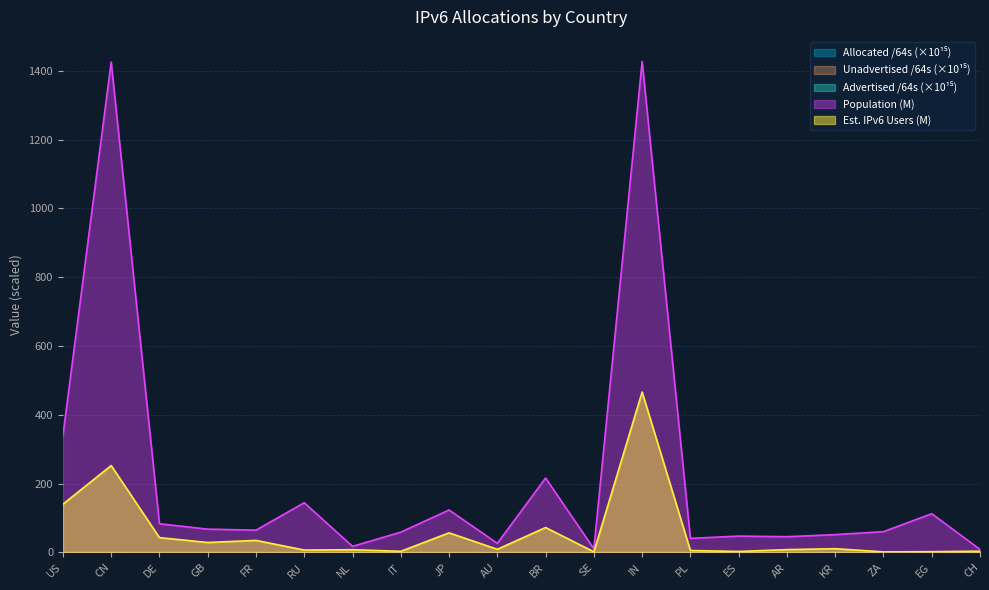

Reading right to left, list all the values displayed in this chart.

Allocated /64s: CH=0.0	EG=0.0	ZA=0.0	KR=0.0	AR=0.0	ES=0.0	PL=0.0	IN=0.0	SE=0.0	BR=0.0	AU=0.0	JP=0.0	IT=0.0	NL=0.1	RU=0.1	FR=0.1	GB=0.1	DE=0.1	CN=0.3	US=0.3
Advertised /64s: CH=0.0	EG=0.0	ZA=0.0	KR=0.0	AR=0.0	ES=0.0	PL=0.0	IN=0.0	SE=0.0	BR=0.0	AU=0.0	JP=0.0	IT=0.0	NL=0.0	RU=0.0	FR=0.0	GB=0.0	DE=0.0	CN=0.0	US=0.1
Unadvertised /64s: CH=0.0	EG=0.0	ZA=0.0	KR=0.0	AR=0.0	ES=0.0	PL=0.0	IN=0.0	SE=0.0	BR=0.0	AU=0.0	JP=0.0	IT=0.0	NL=0.0	RU=0.1	FR=0.1	GB=0.1	DE=0.1	CN=0.3	US=0.3
Est. IPv6 Users: CH=3.6	EG=2.2	ZA=1.6	KR=10.9	AR=8.2	ES=2.8	PL=5.5	IN=466.3	SE=1.7	BR=72.4	AU=9.1	JP=56.9	IT=3.2	NL=7.9	RU=6.9	FR=34.9	GB=28.9	DE=43.1	CN=252.7	US=140.2
Population: CH=8.8	EG=112.5	ZA=60.4	KR=51.8	AR=45.7	ES=47.5	PL=40.9	IN=1427.4	SE=10.6	BR=216.3	AU=26.4	JP=123.4	IT=58.9	NL=17.6	RU=144.5	FR=64.7	GB=67.7	DE=83.3	CN=1425.6	US=339.8